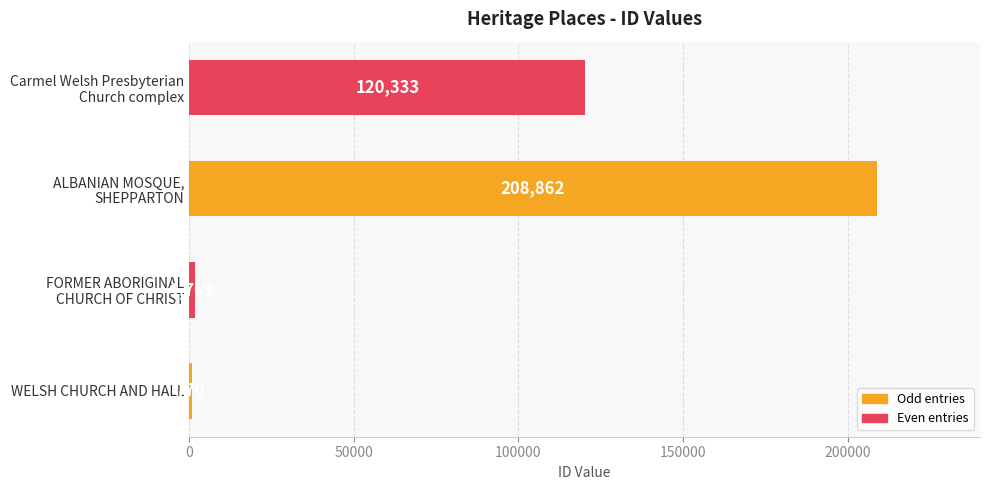

What is the sum of all values?

331674